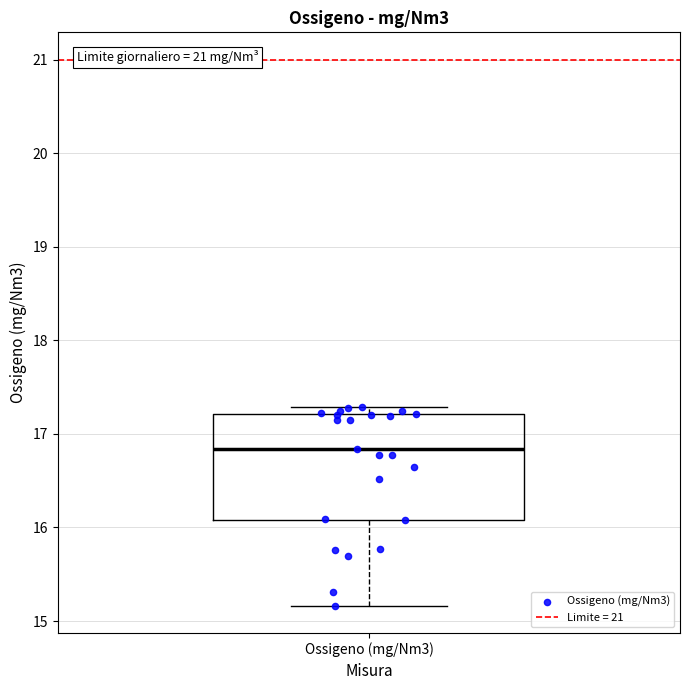

Where is the lower edge of the box for Ossigeno (mg/Nm3) on the y-axis? The values are not printed on the chart, so give them approximately, as read against the axis.

16.1